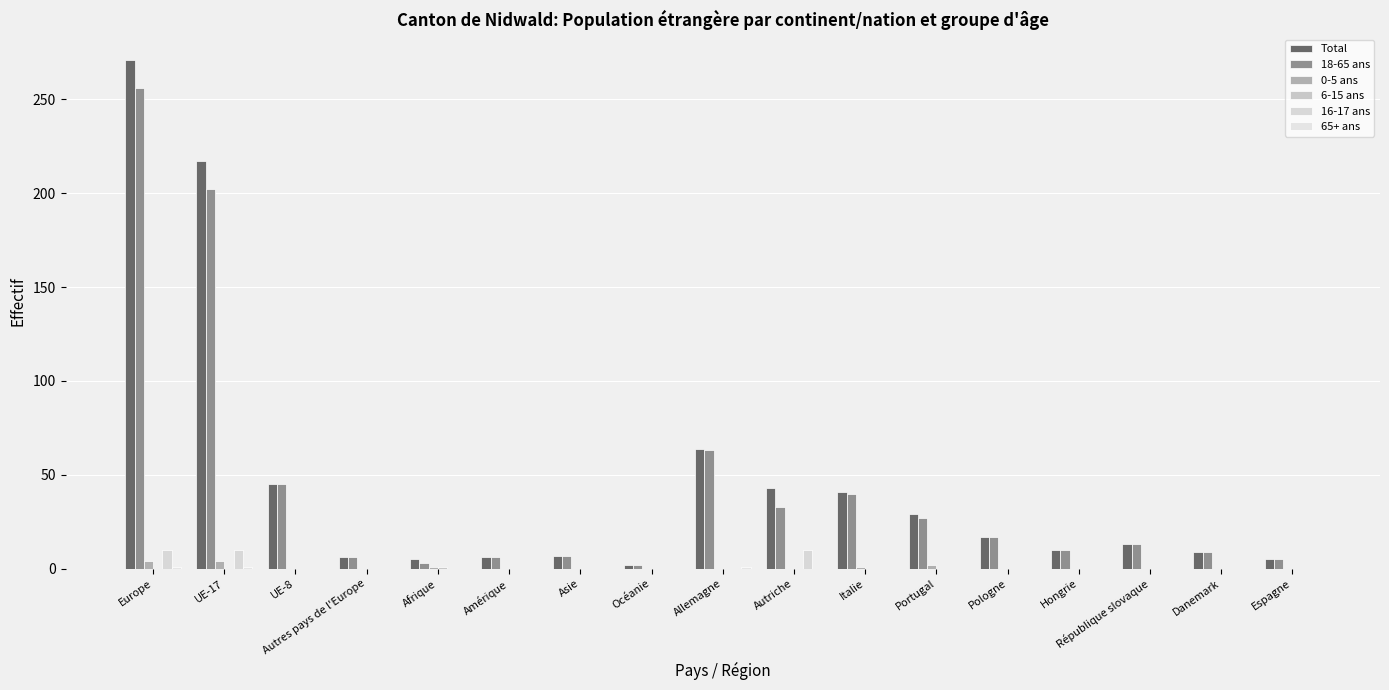

How many data points in 0-5 ans are above 0?

5